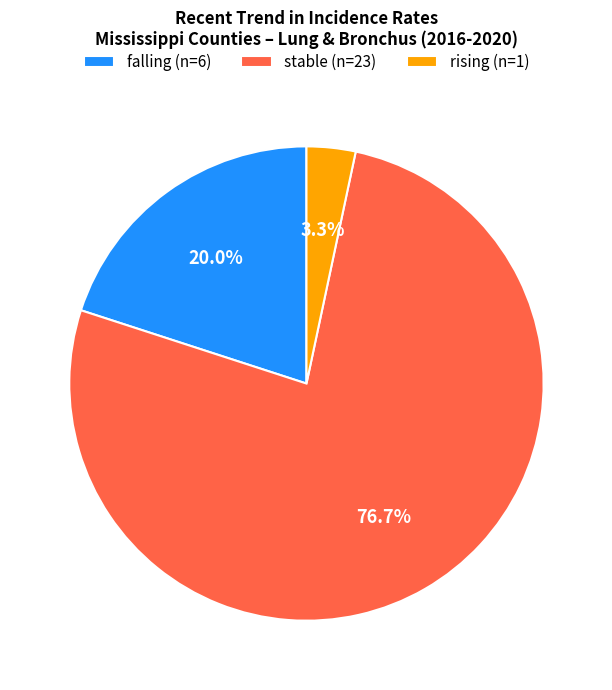

Is there a majority slice in this chart?

Yes